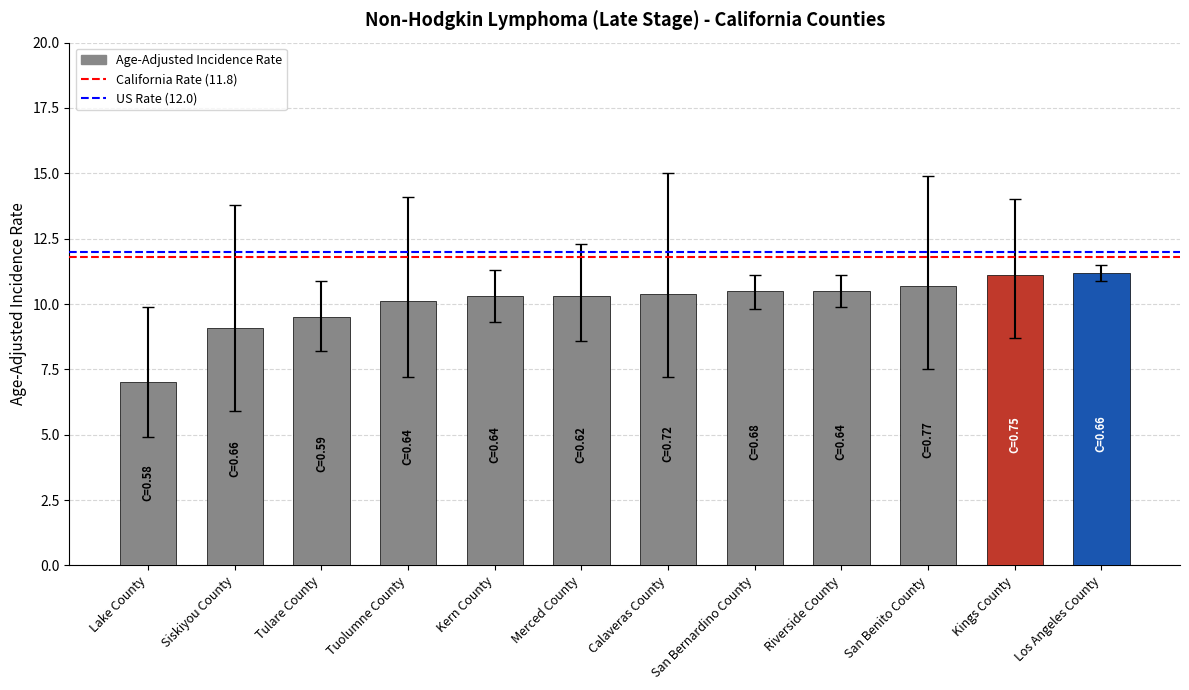

What value does the data have at Kern County?

10.3